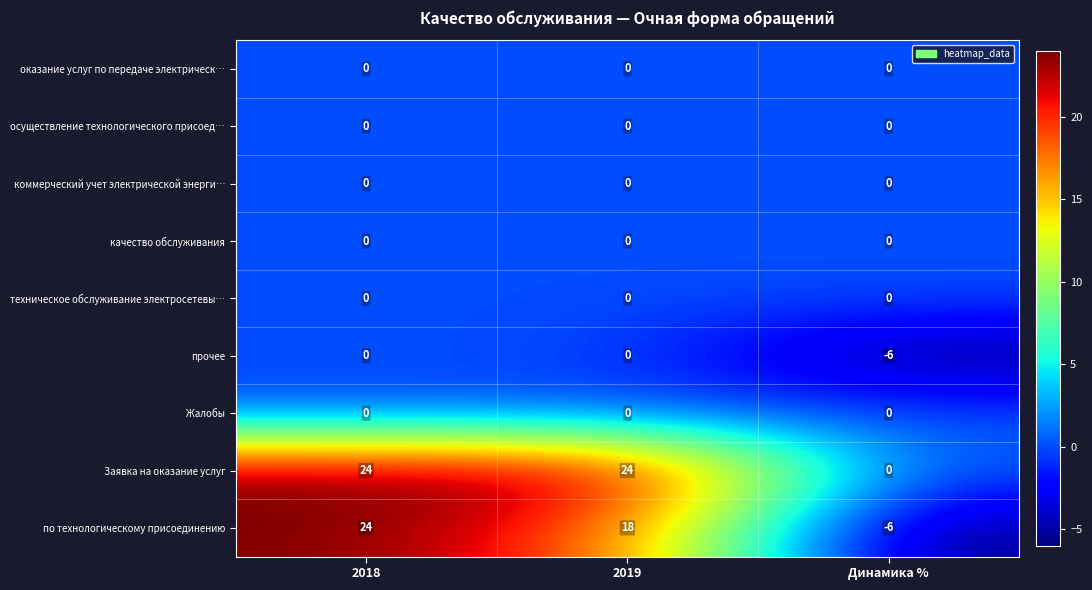

At which category does the chart reach its minimum across all series?

Динамика %